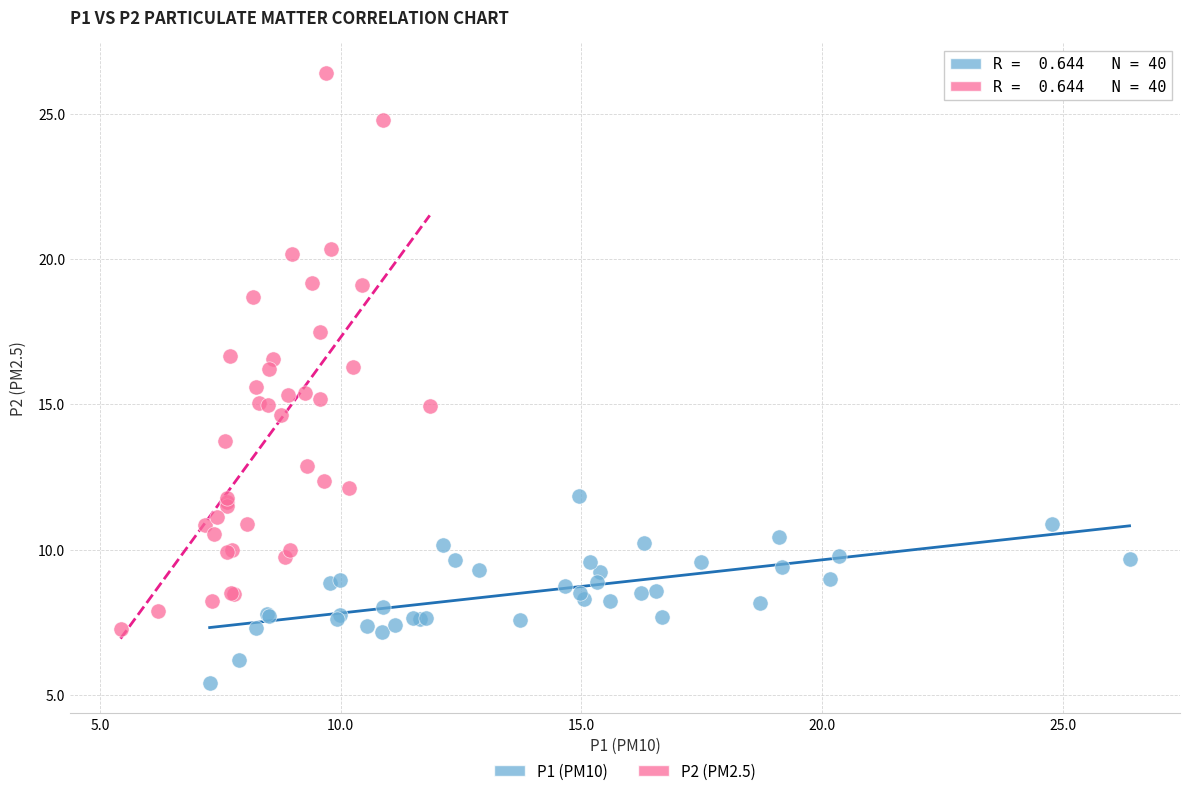

What are all the series names shown in the legend?

P1 (PM10), P2 (PM2.5)